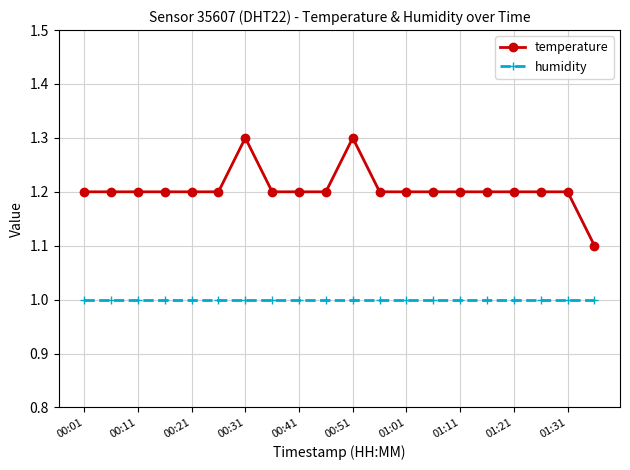

Which series has the largest range (max minus min)?

temperature